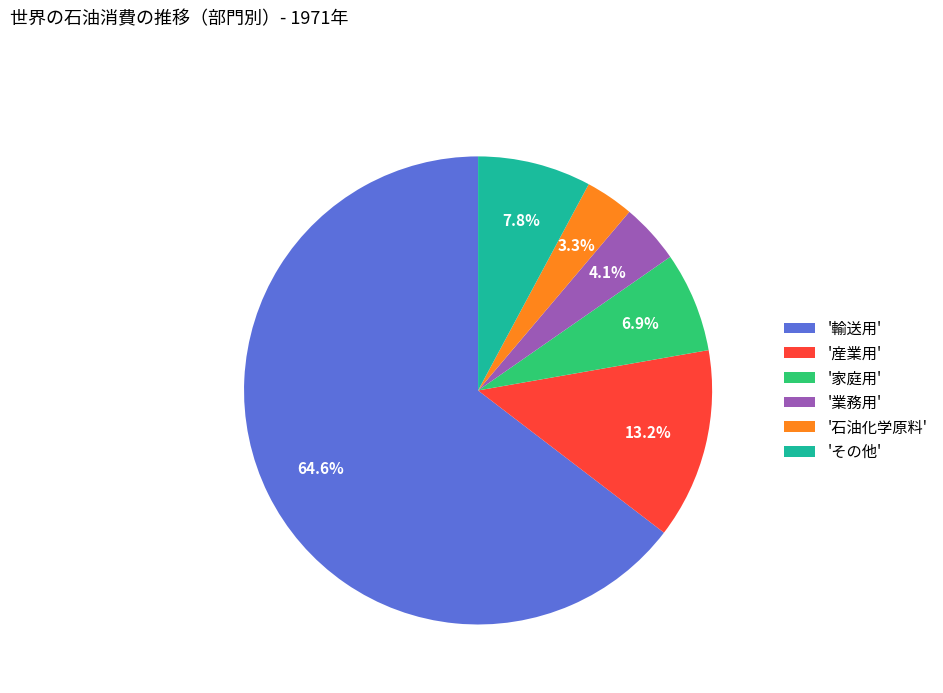

Which has a higher value, 'その他' or '輸送用'?

'輸送用'